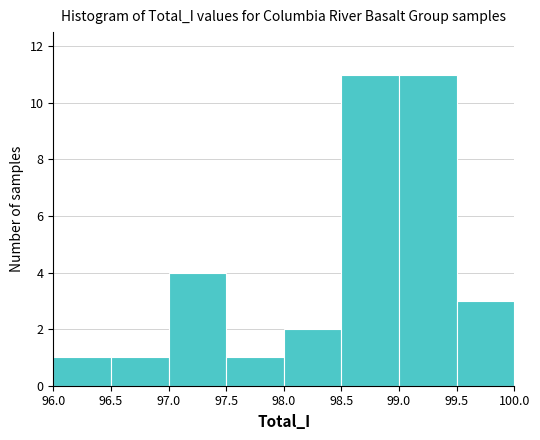

Reading left to right, list every bar in this chart as the range it spans on the x-axis followed by its height. The values are not printed on the chart, so give them approximately, as read against the axis.

96.0 to 96.5: 1
96.5 to 97.0: 1
97.0 to 97.5: 4
97.5 to 98.0: 1
98.0 to 98.5: 2
98.5 to 99.0: 11
99.0 to 99.5: 11
99.5 to 100.0: 3